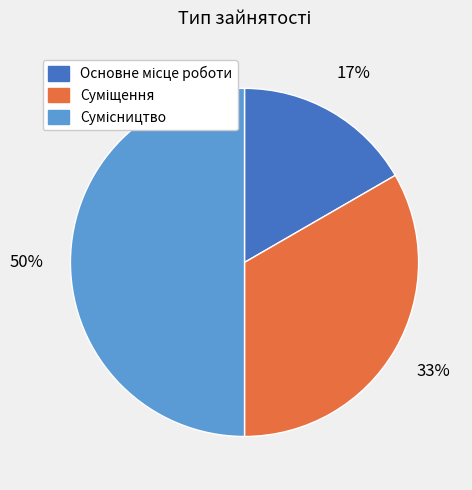

To the nearest percent, what is the average slice percentage?

33%